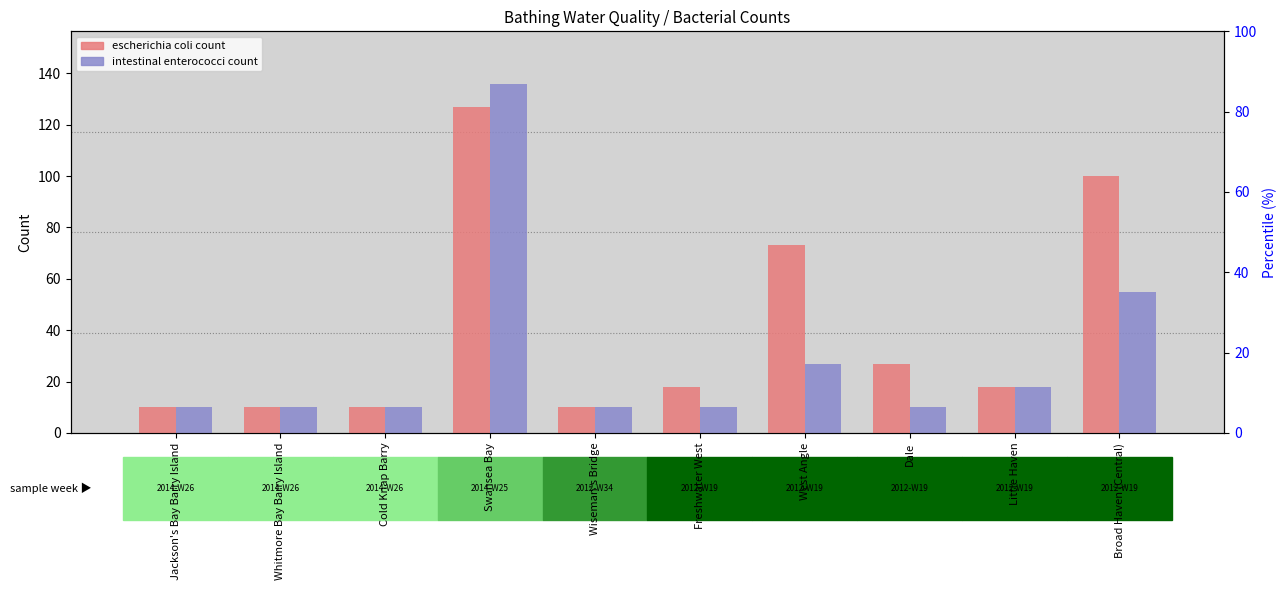

Rank the categories by intestinal enterococci count value from lowest to highest.

Jackson's Bay Barry Island, Whitmore Bay Barry Island, Cold Knap Barry, Wiseman's Bridge, Freshwater West, Dale, Little Haven, West Angle, Broad Haven (Central), Swansea Bay